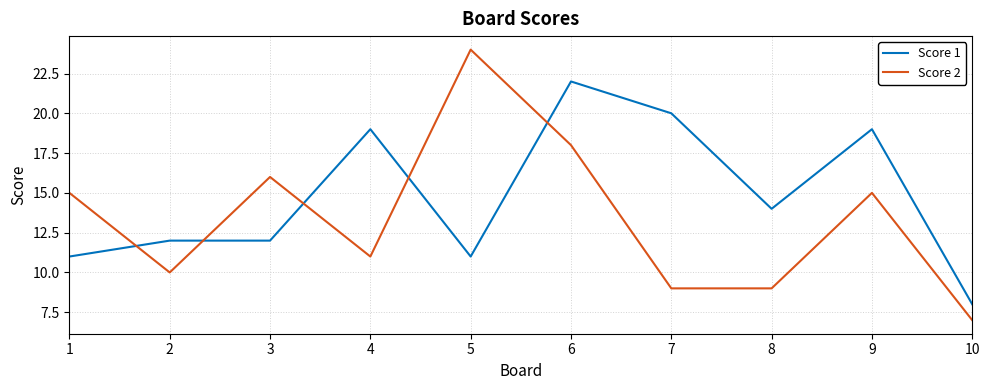

Which series ends up on top after the final intersection of Score 1 and Score 2?

Score 1